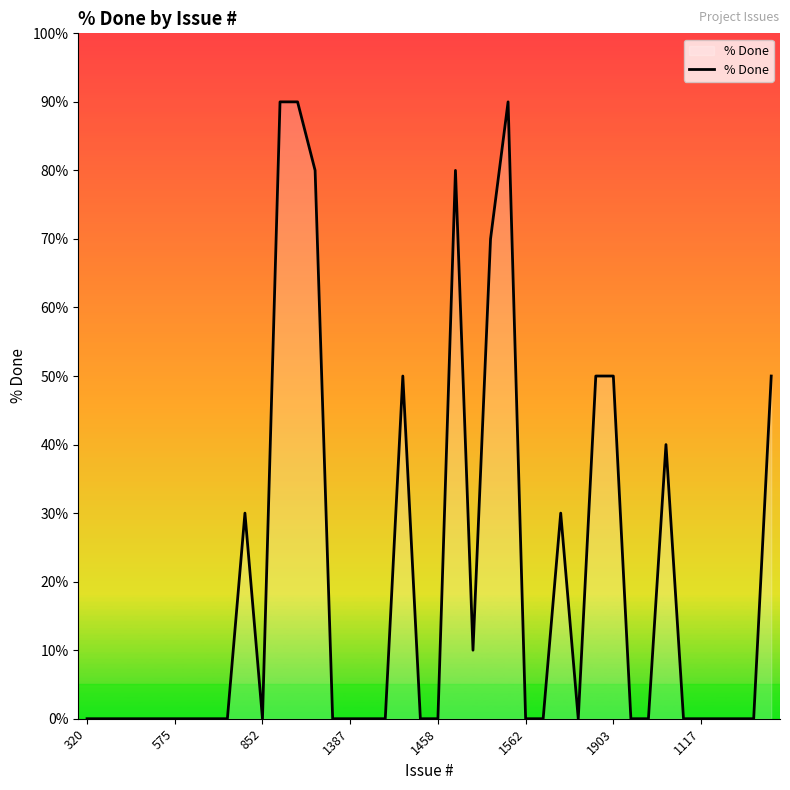

Does the chart display data point markers on the line(s)?

No